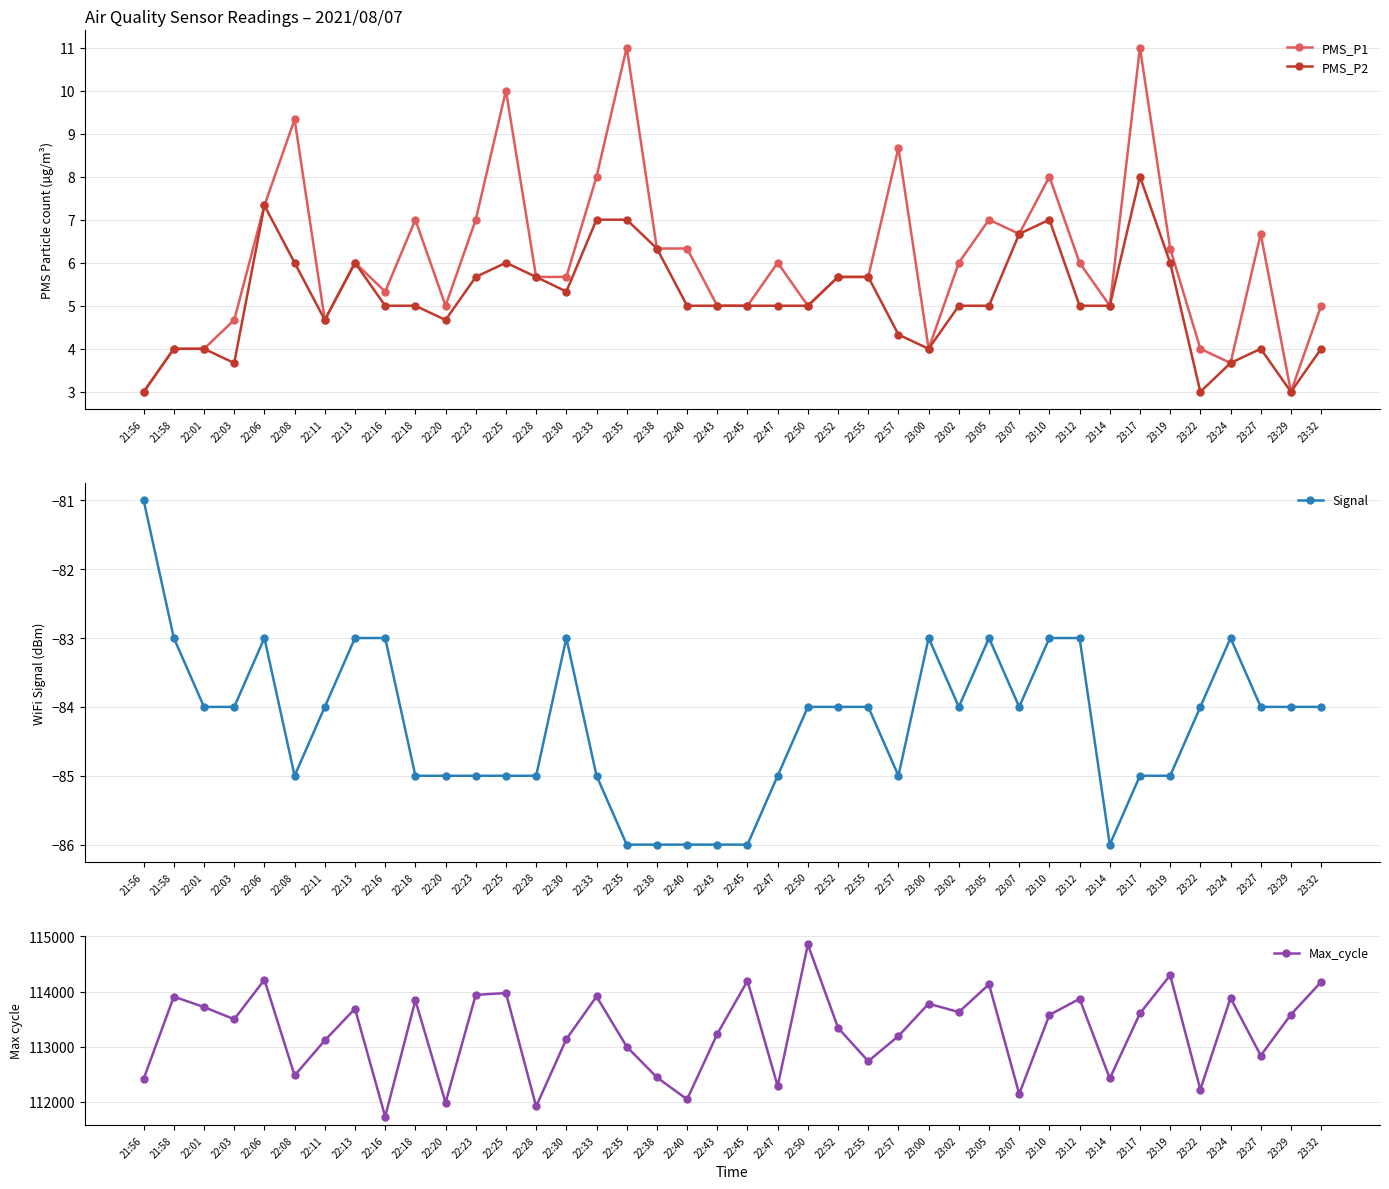

Between 22:08 and 22:43, which is larger?

22:08